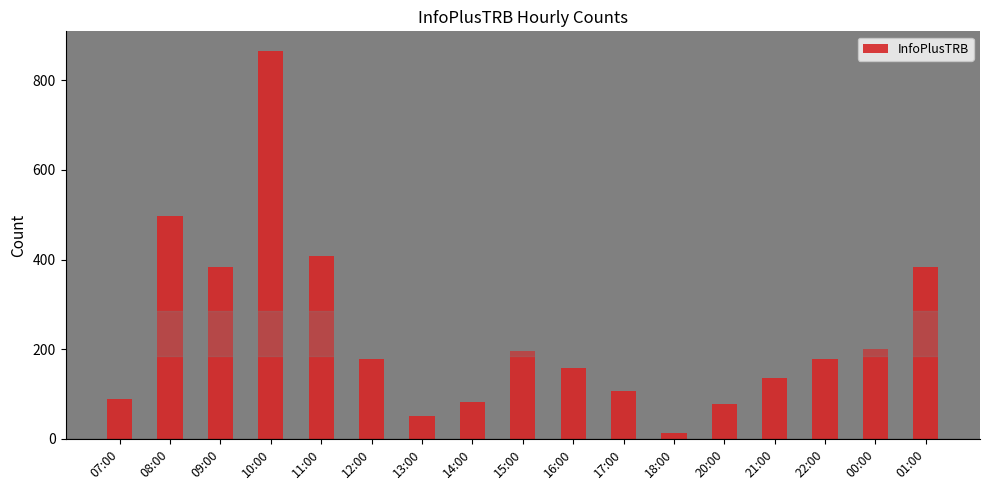

What is the change in value from 10:00 to 17:00?

-759